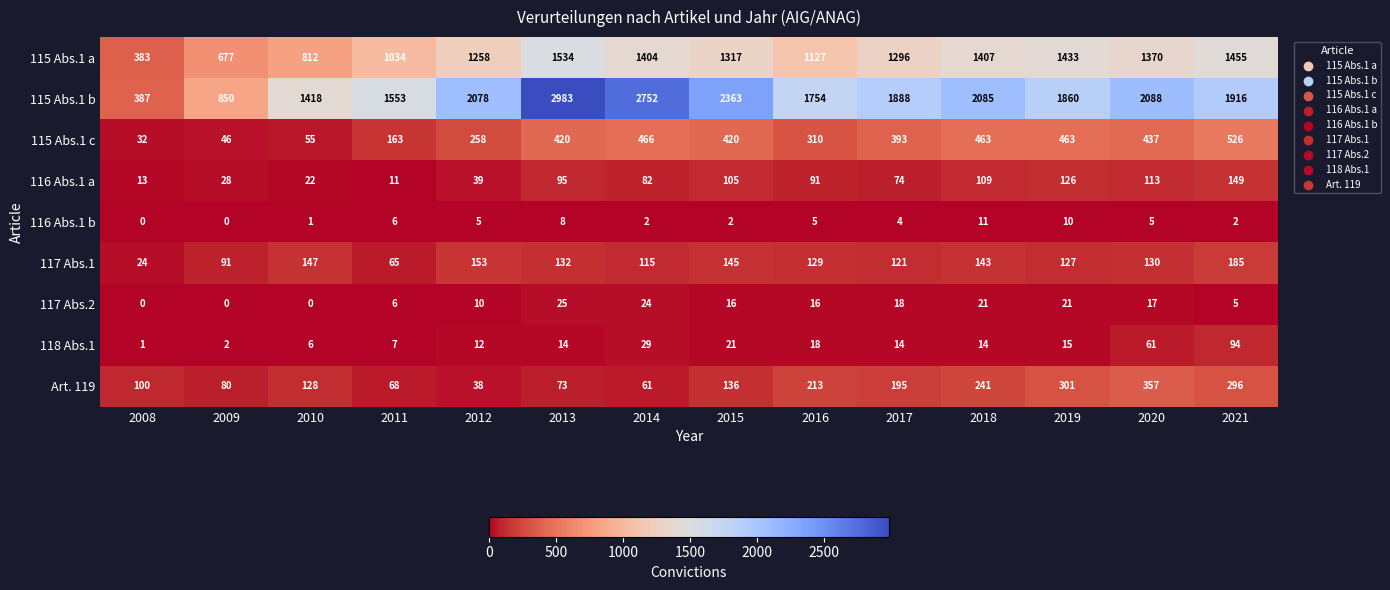

At which category is the sum across all series the highest?

2013